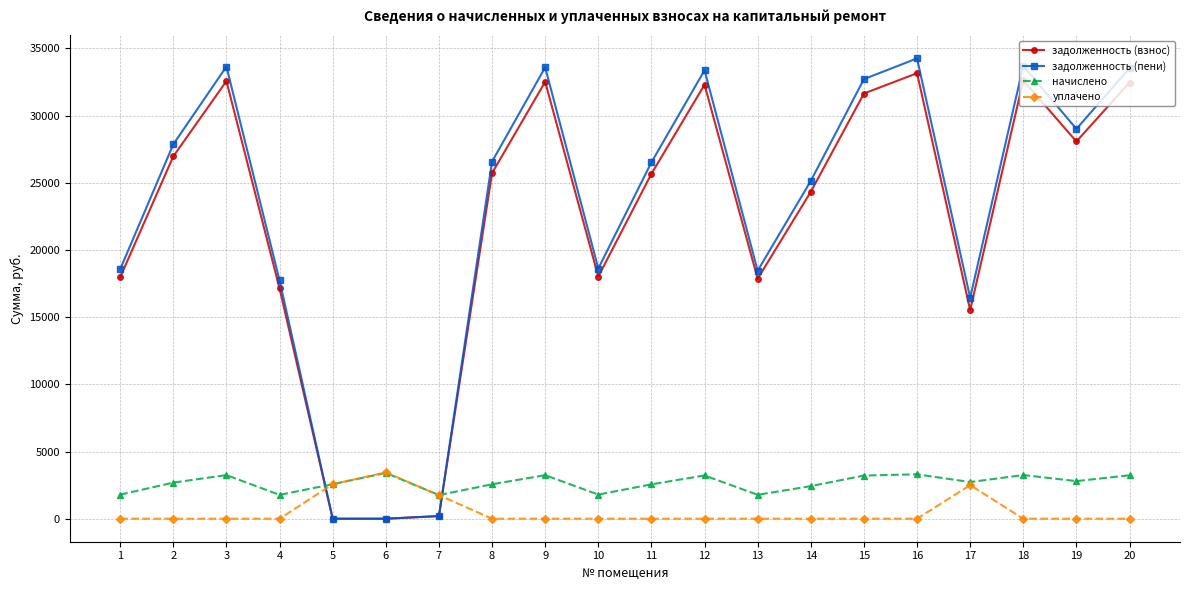

Count the number of categories in the chart.

20